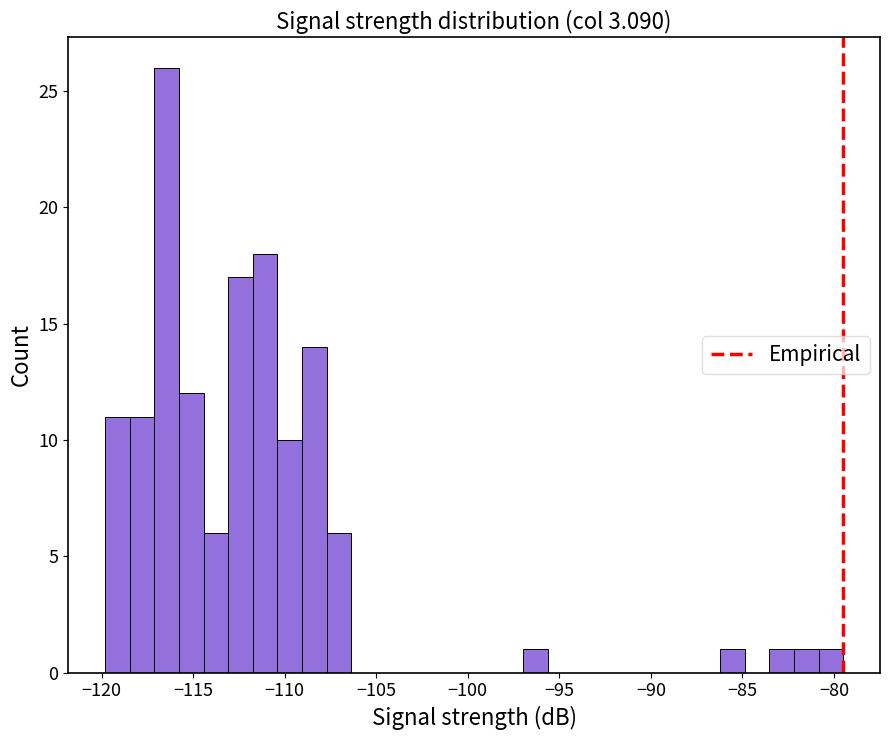

Read against the x-axis, roughly where is the centre of the tallest bar?

-116.5